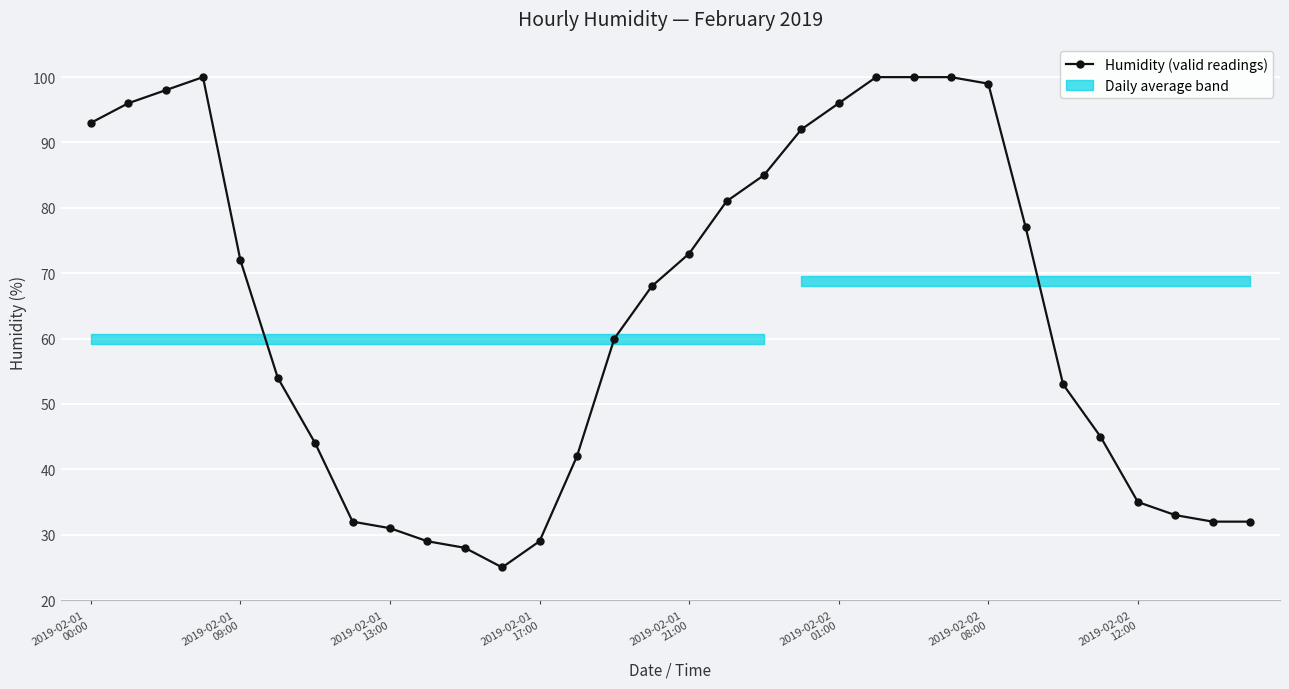

What is the difference between the maximum and second lowest values?

72